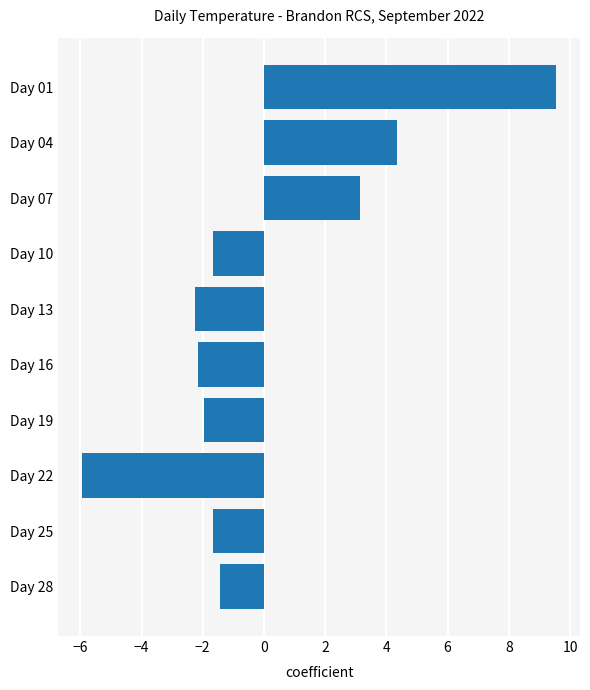

How many data points are less than -1?

7